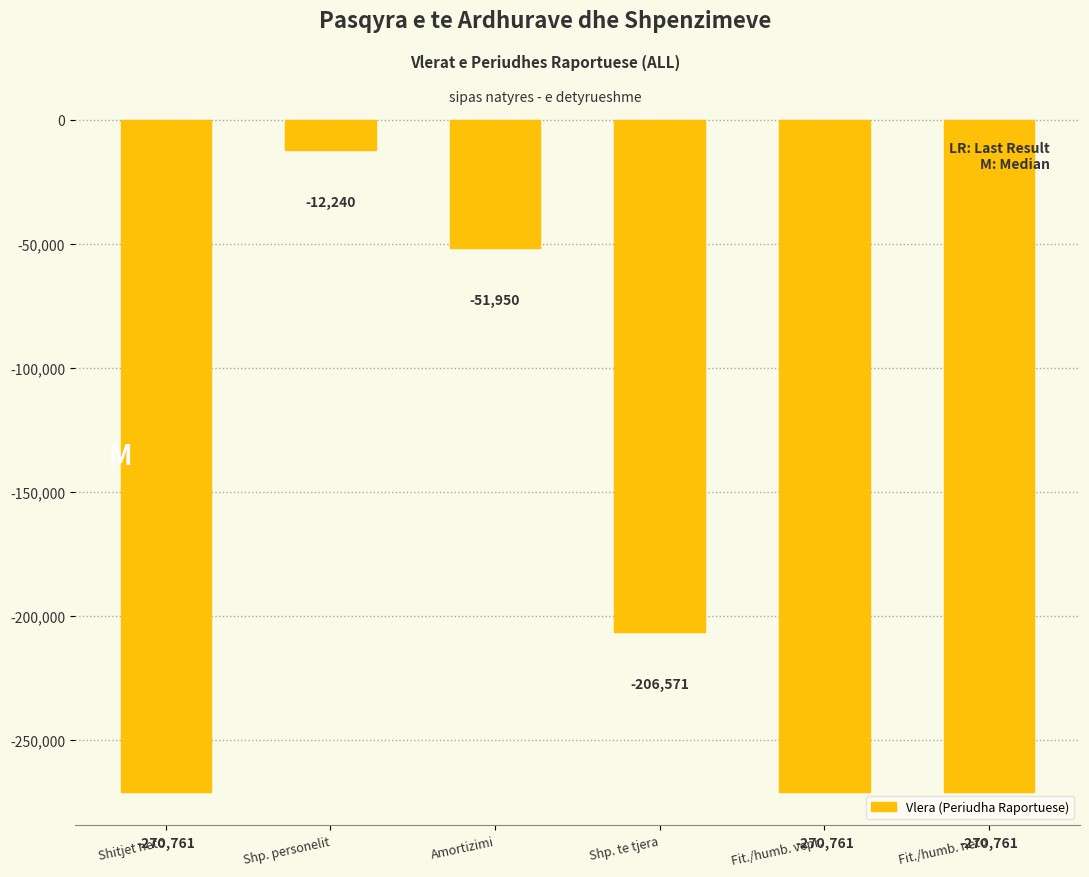

What is the difference between the maximum and minimum values?

258521